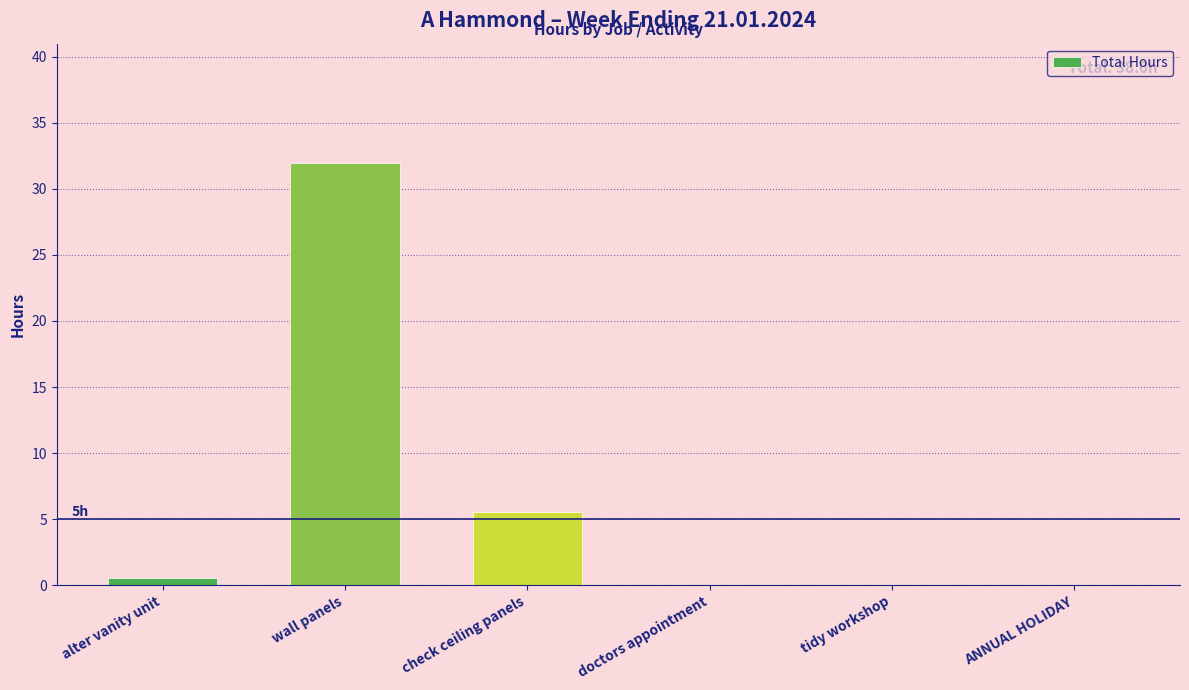

What is the sum of all values?

38.0